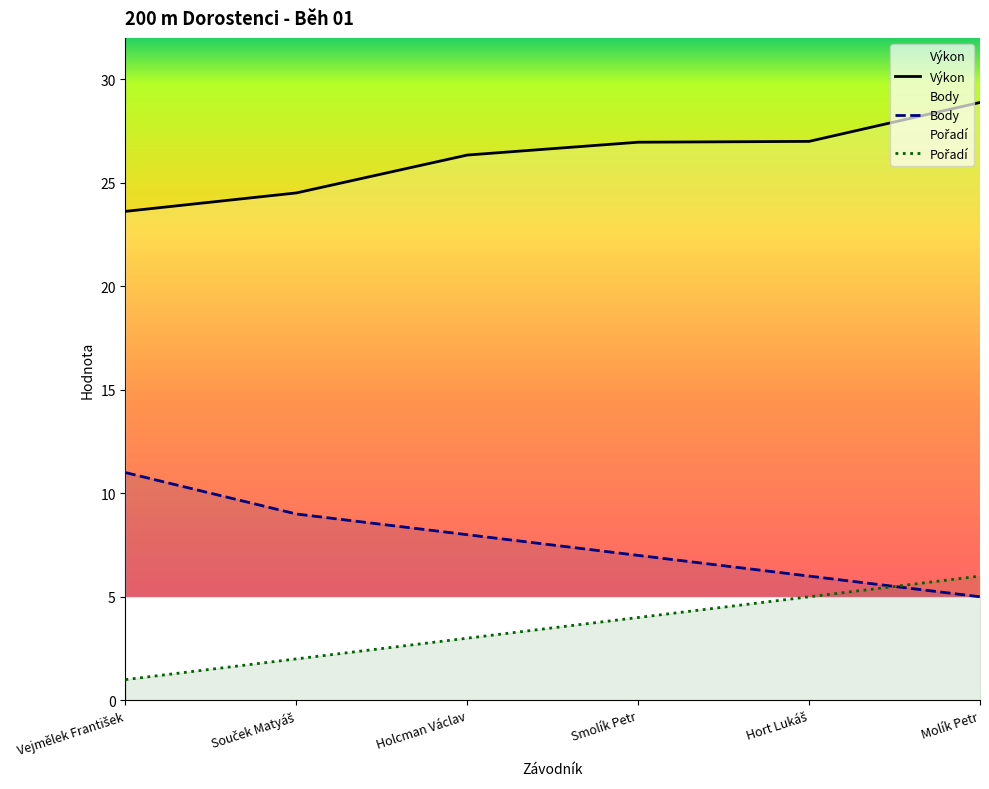

Which category has the lowest value across all series?

Vejmělek František